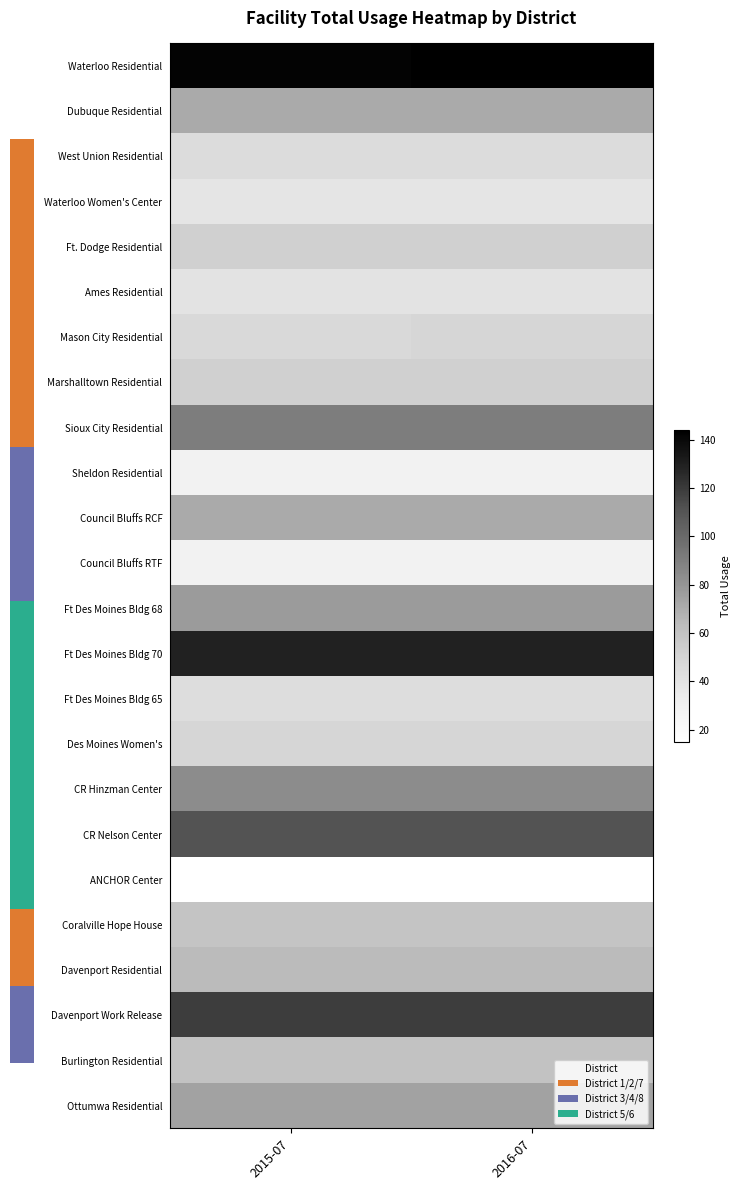

At which category is the sum across all series the highest?

2016-07